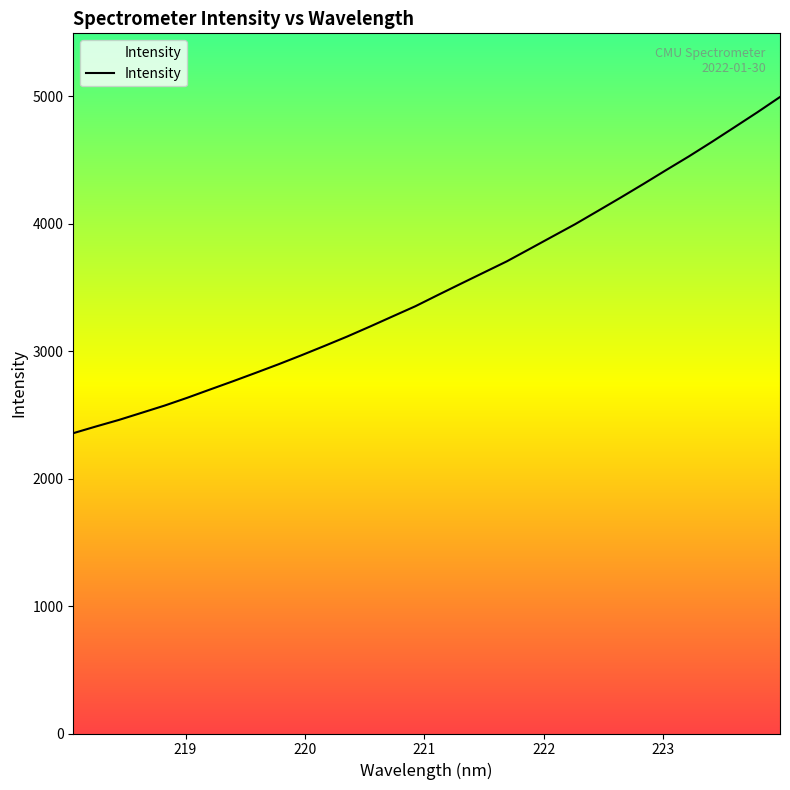

What is the smallest value displayed?

2355.7